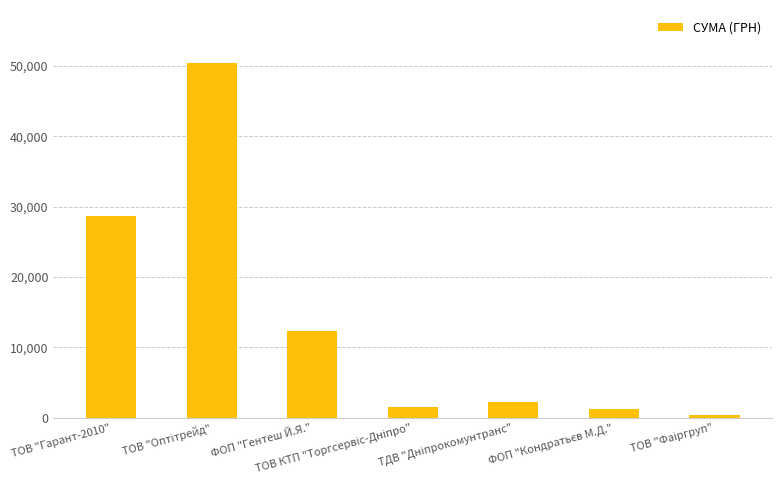

How many values exceed 2188?

4